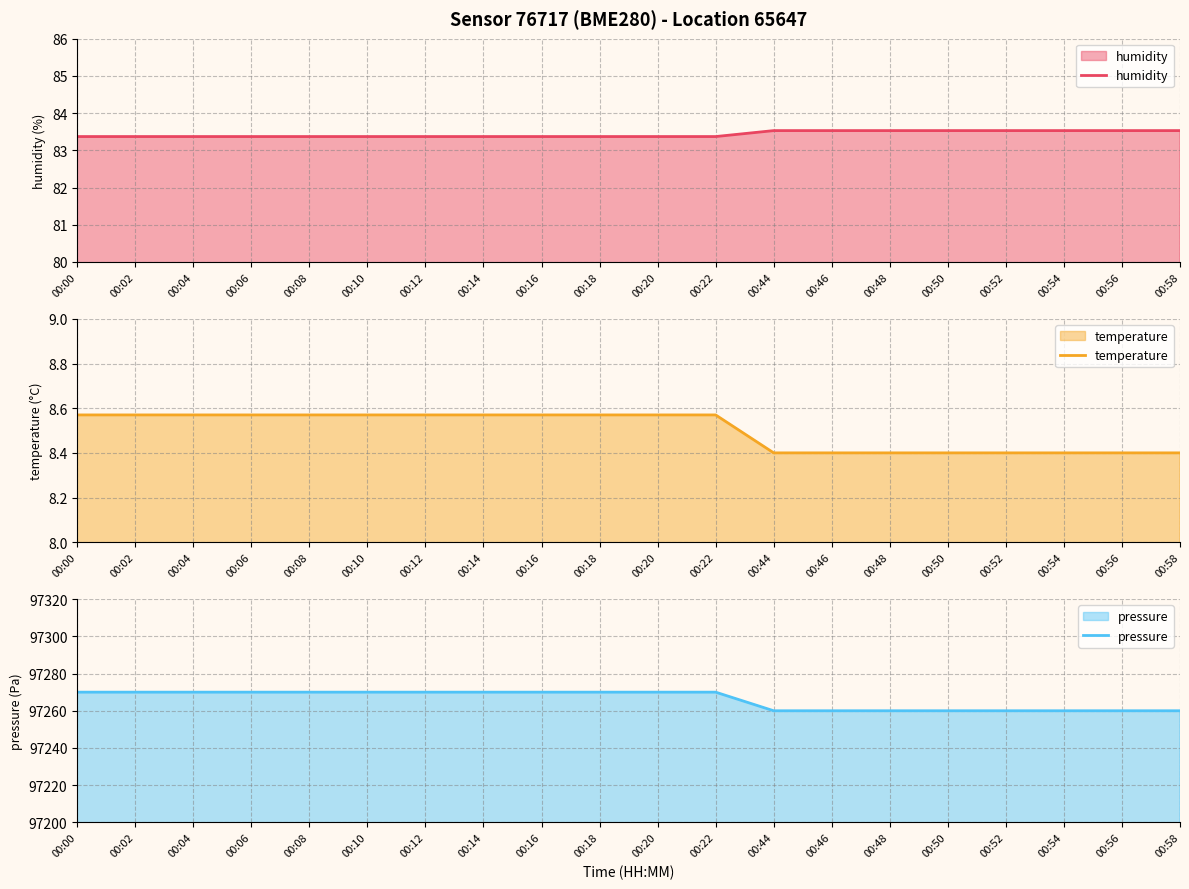

Which category has the highest value in the pressure series?

00:00